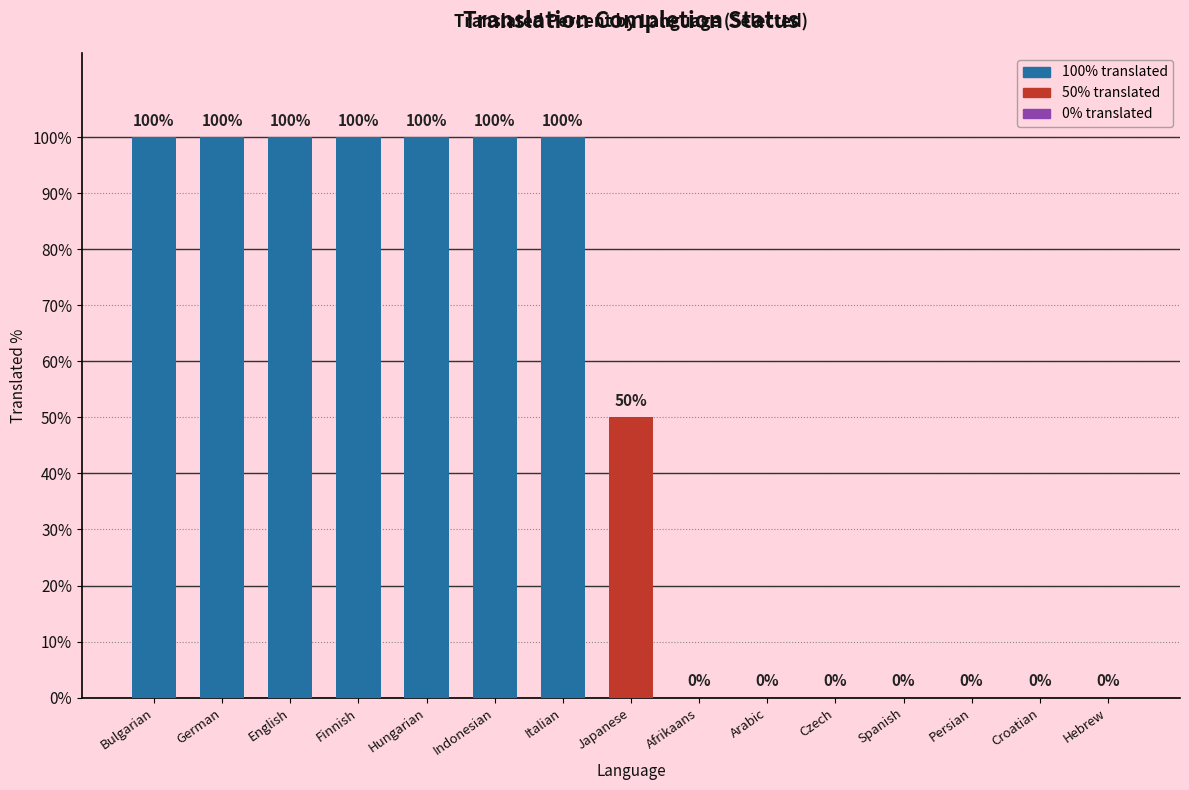

True or false: the data shows 0 at Arabic.

True